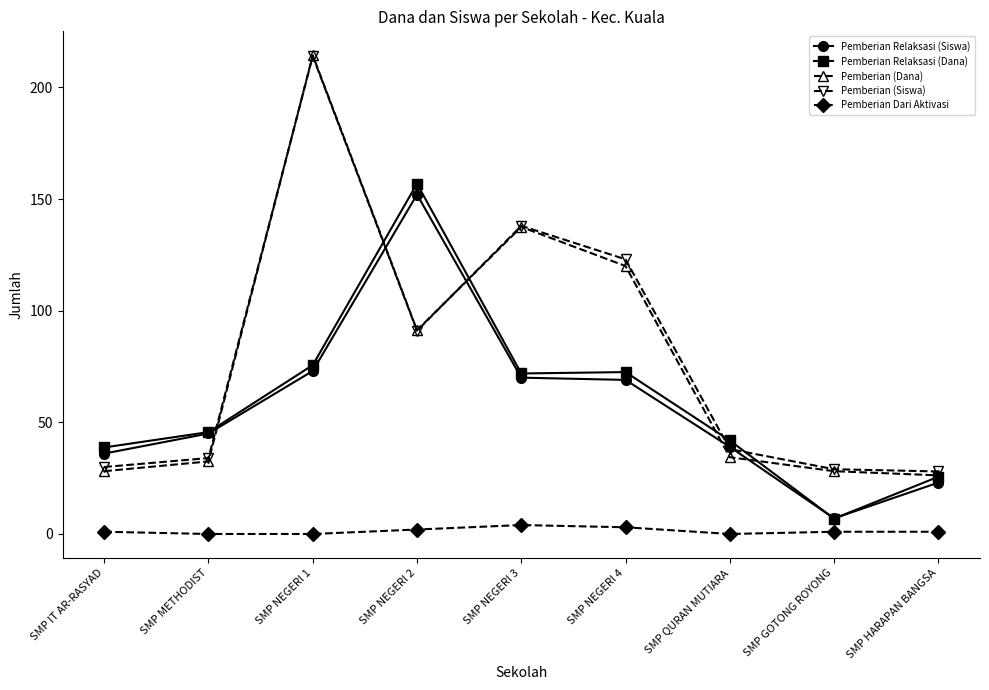

Which series has the widest spread of values?

Pemberian (Dana)